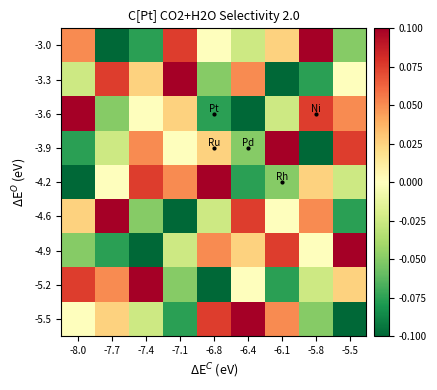

What is the minimum value shown in the chart?

-0.1